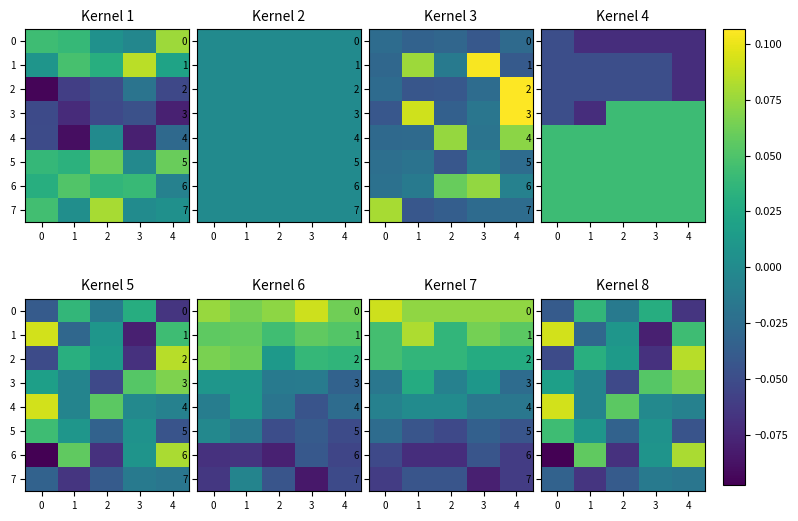

True or false: 2 has a value of 0.1 at 4.

False